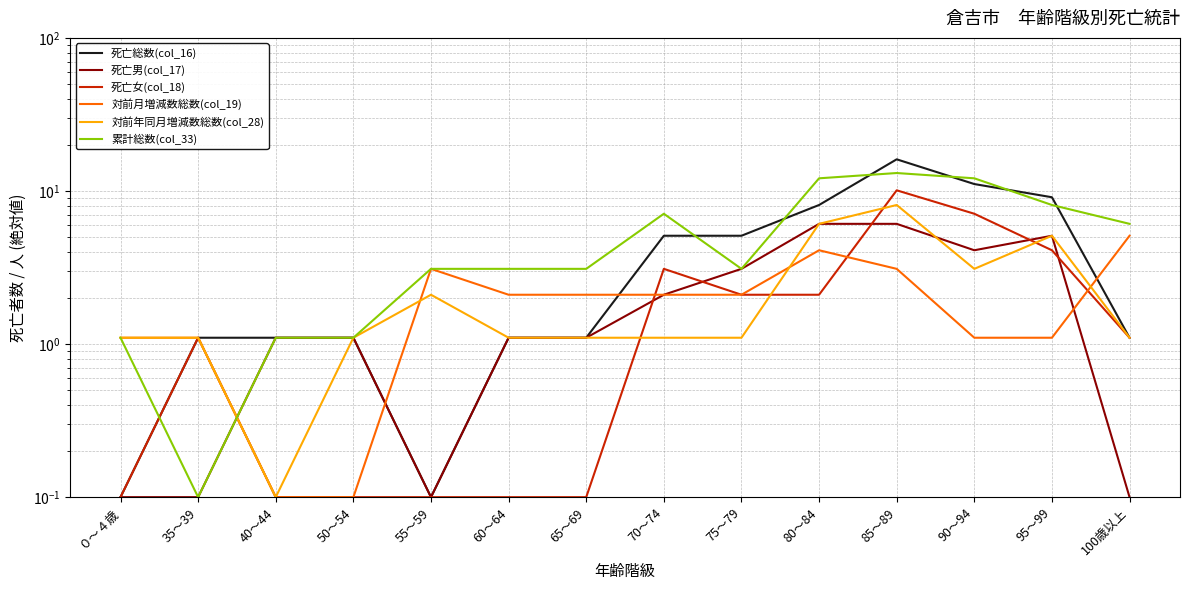

What is the total value across all series at 55～59?

8.6